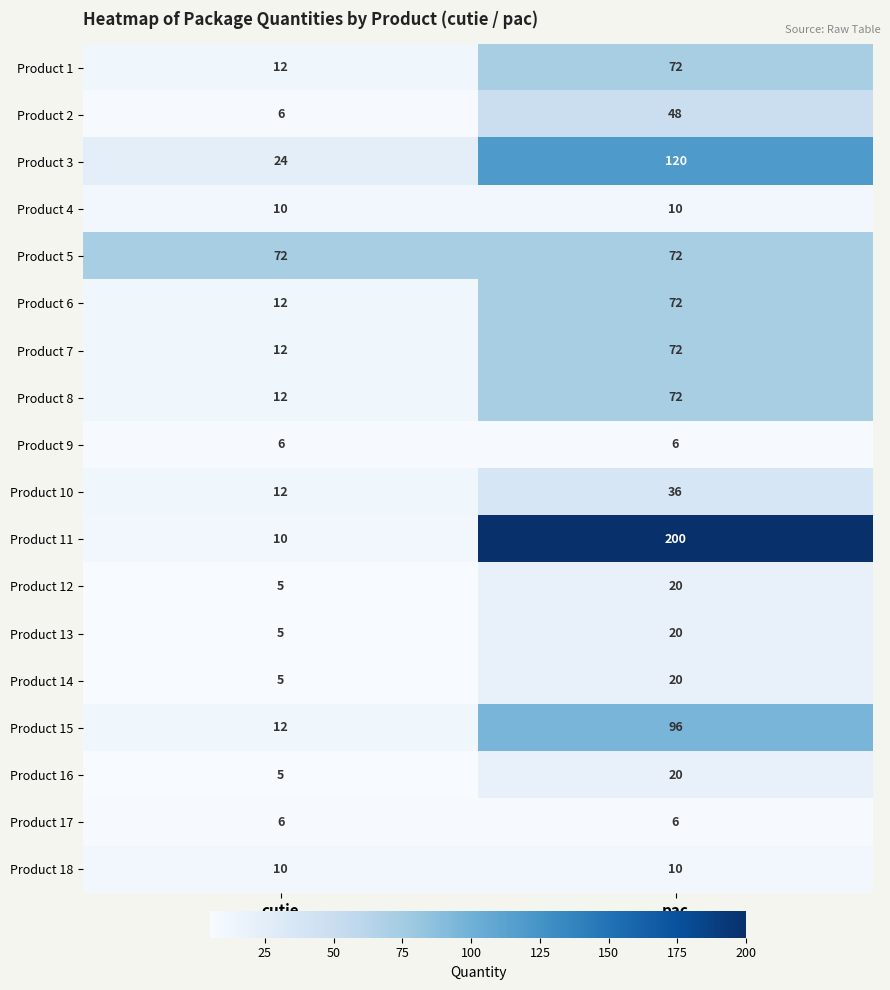

At how many categories does at least one series exceed 41?

2